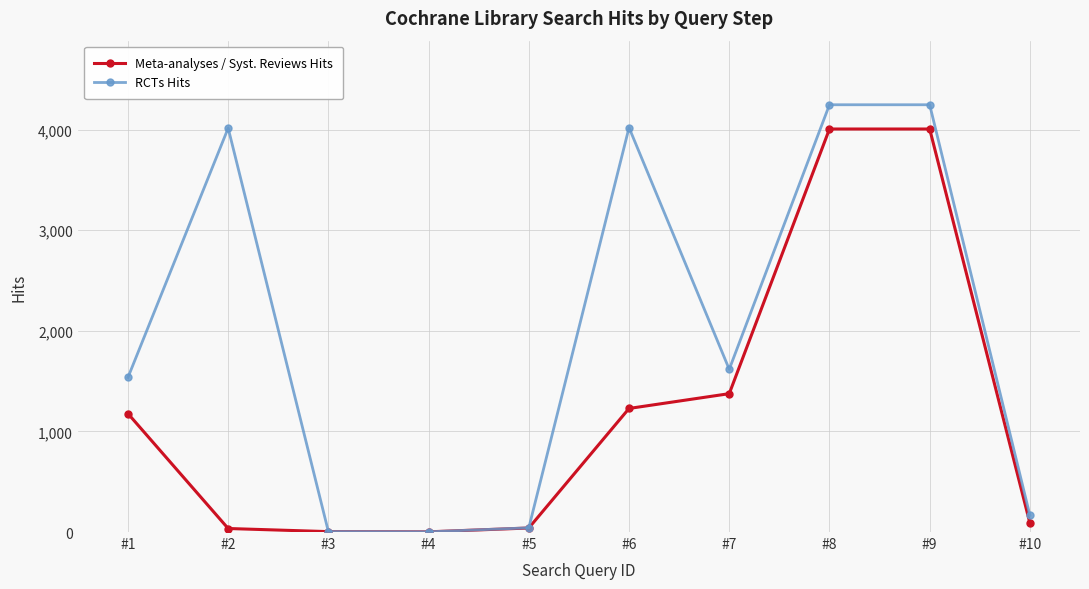

Rank the series at #9 from lowest to highest value.

Meta-analyses / Syst. Reviews Hits, RCTs Hits